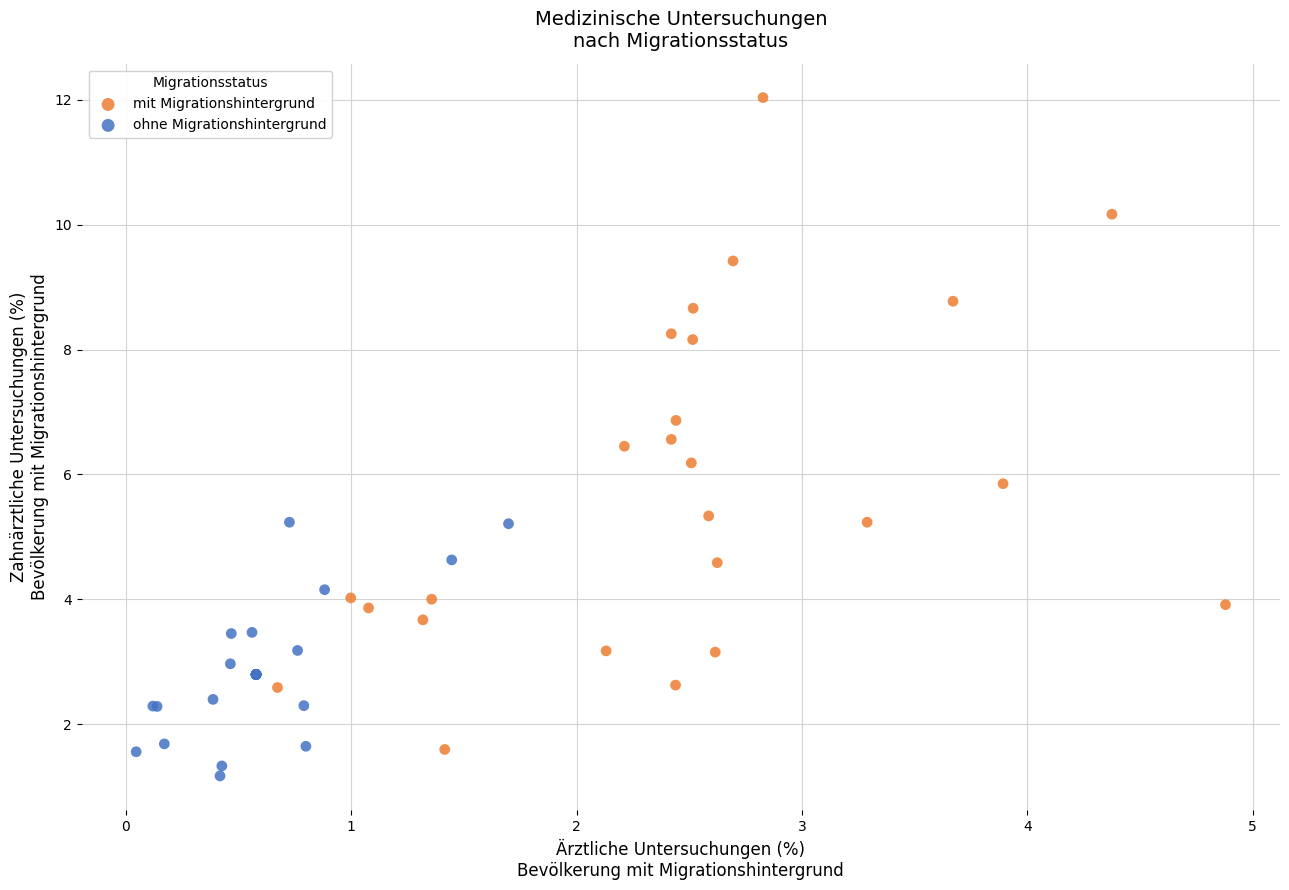

Which series contains the lowest Y value?

ohne Migrationshintergrund